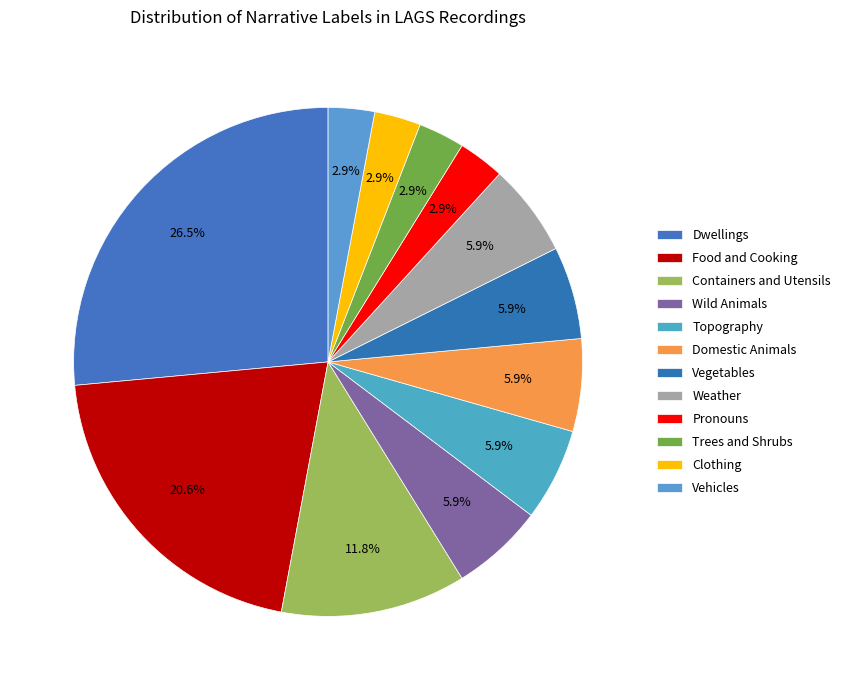

Count the number of slices in the pie.

12